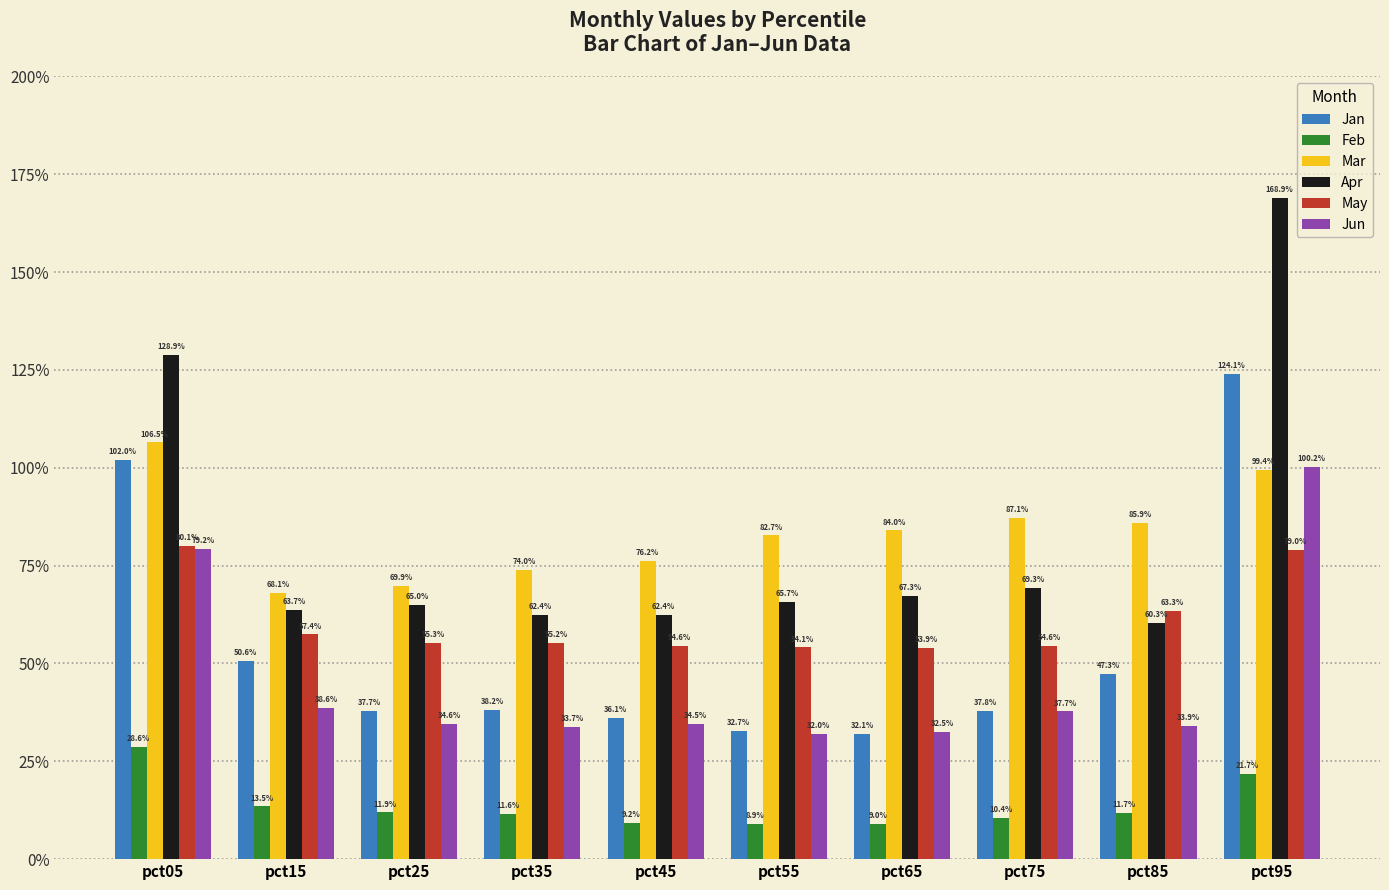

At which label does Mar reach its peak?

pct05